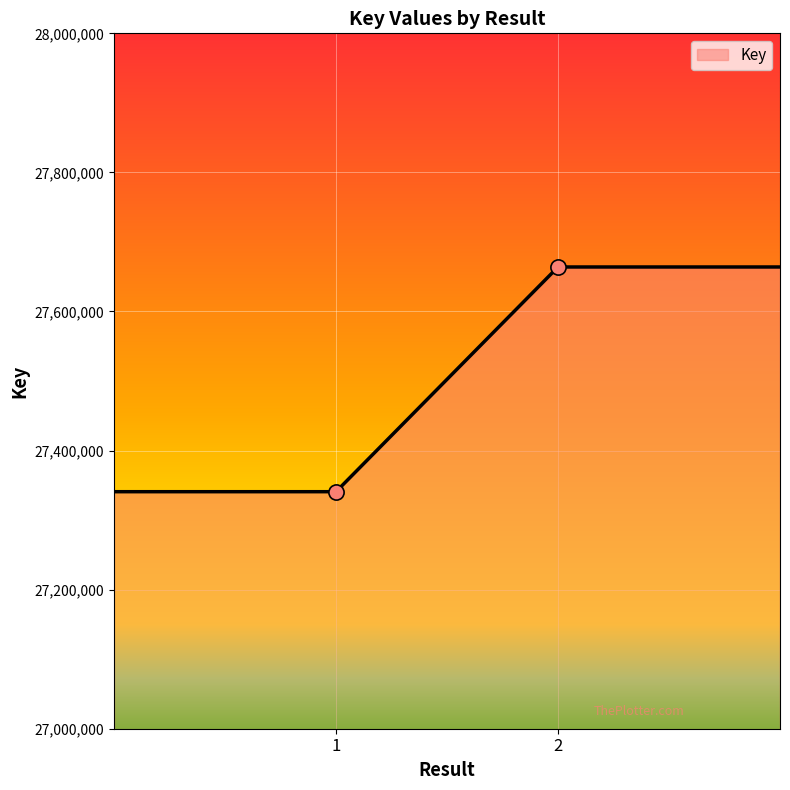

True or false: the data has more than 1 interior local peaks.

False